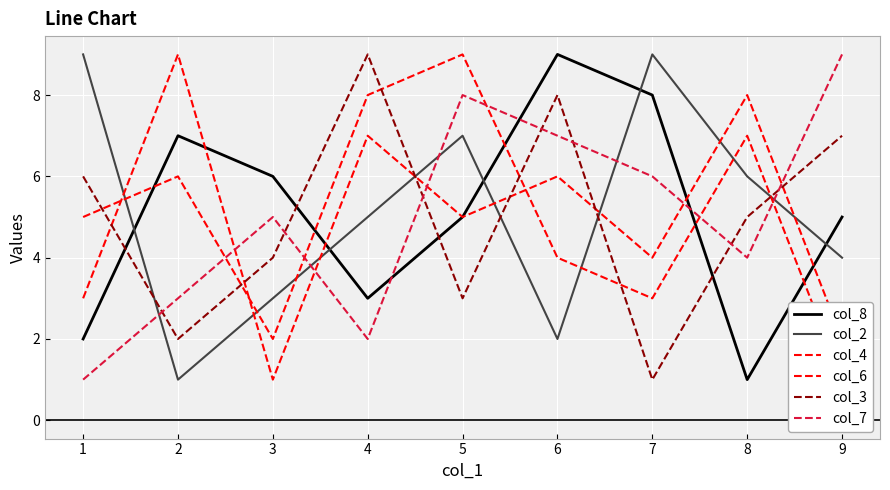

What is the maximum value shown in the chart?

9